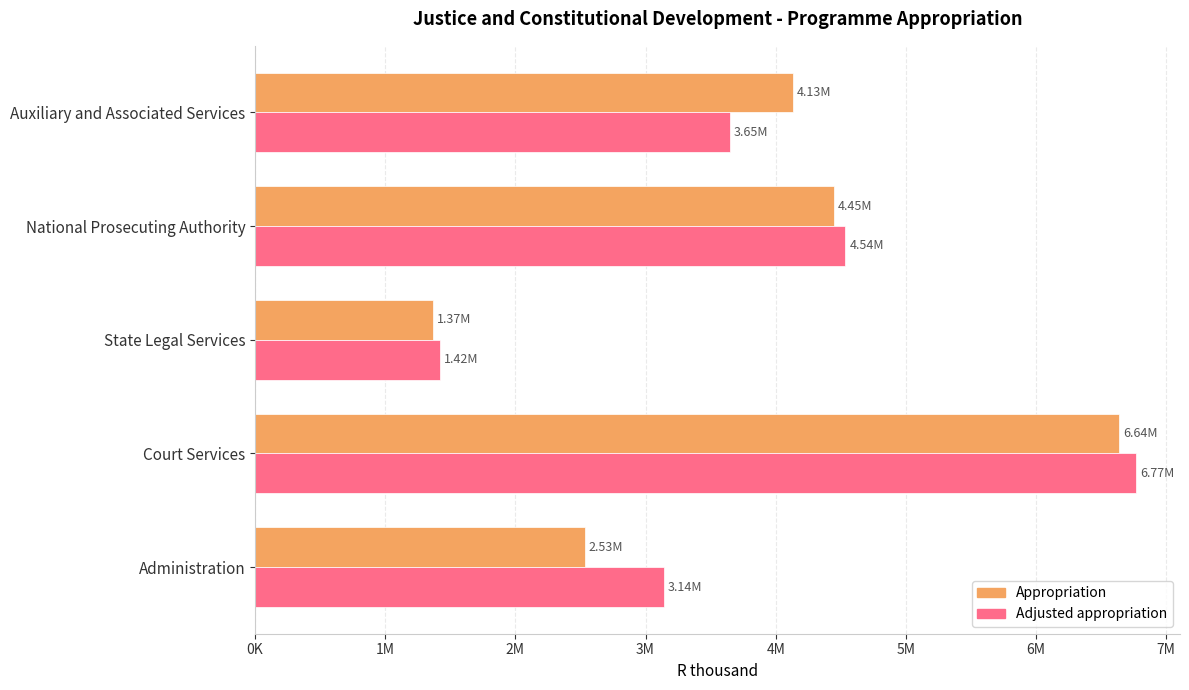

At how many categories does at least one series exceed 6347711?

1